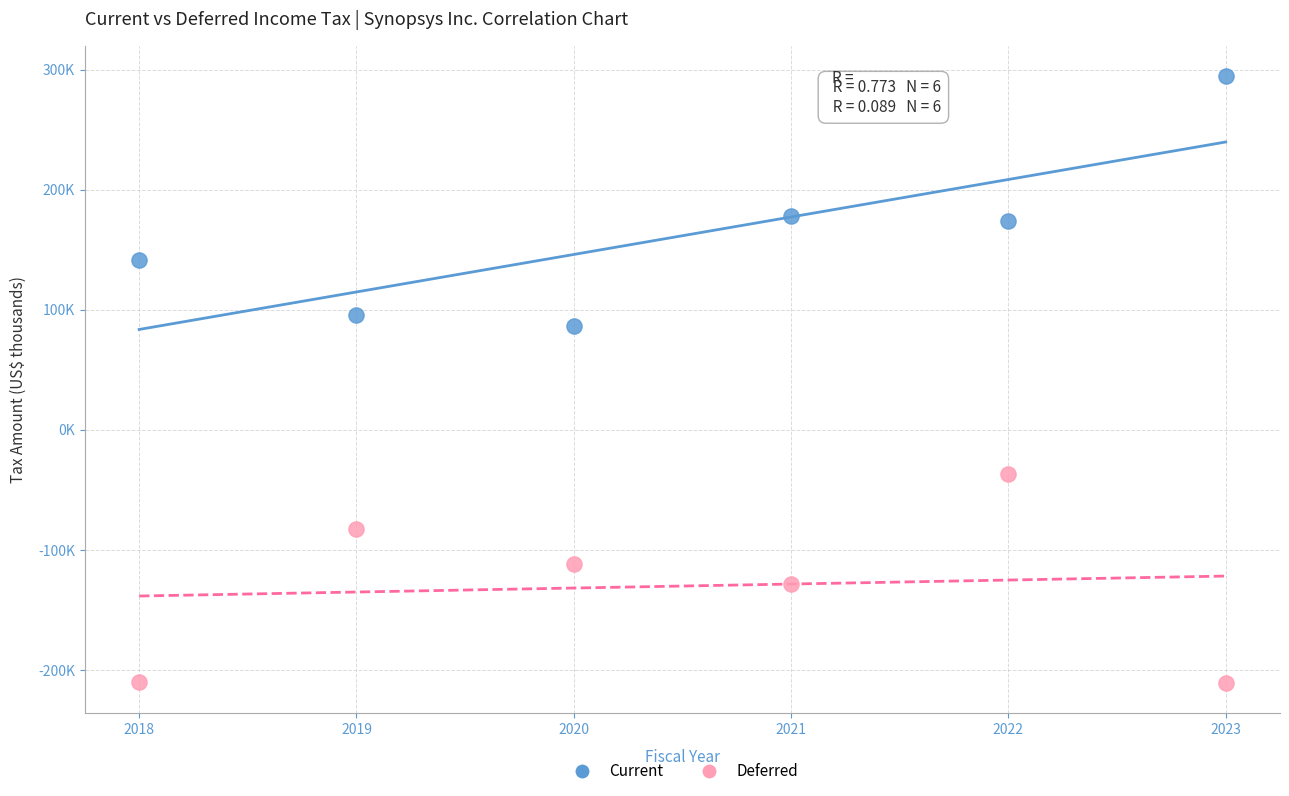

Which series has the largest Y range (max minus min)?

Current